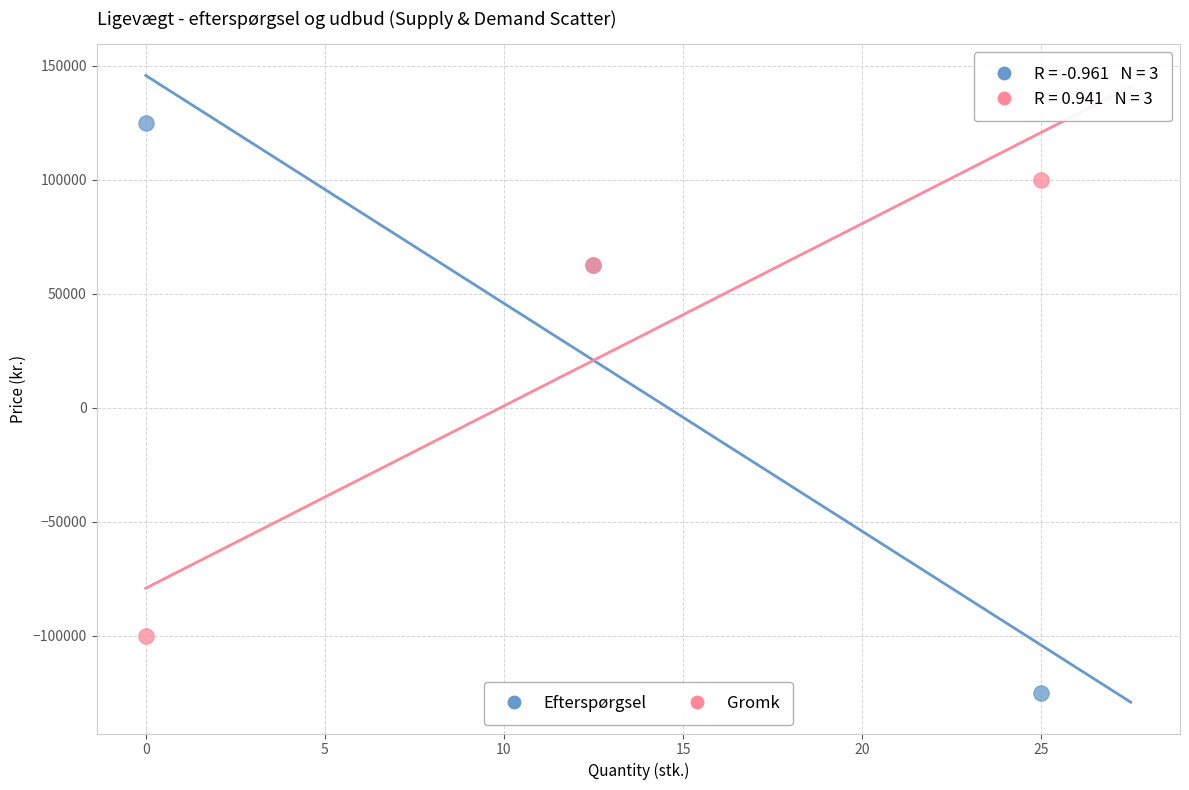

Which series reaches the maximum Y coordinate?

Efterspørgsel